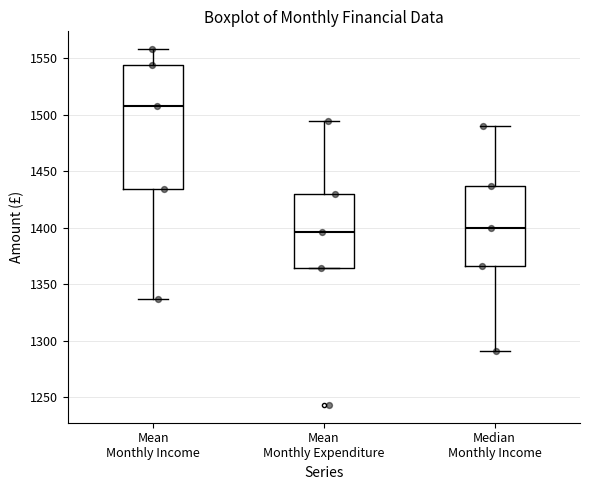

Reading left to right, read every box against the y-axis: the position of its median line, the range the box covers, and the ends of its whiskers. The values are not printed on the chart, so give them approximately, as read against the axis.

Mean Monthly Income: median 1510, box 1435 to 1545, whiskers 1335 to 1560
Mean Monthly Expenditure: median 1395, box 1365 to 1430, whiskers 1365 to 1495
Median Monthly Income: median 1400, box 1365 to 1435, whiskers 1290 to 1490